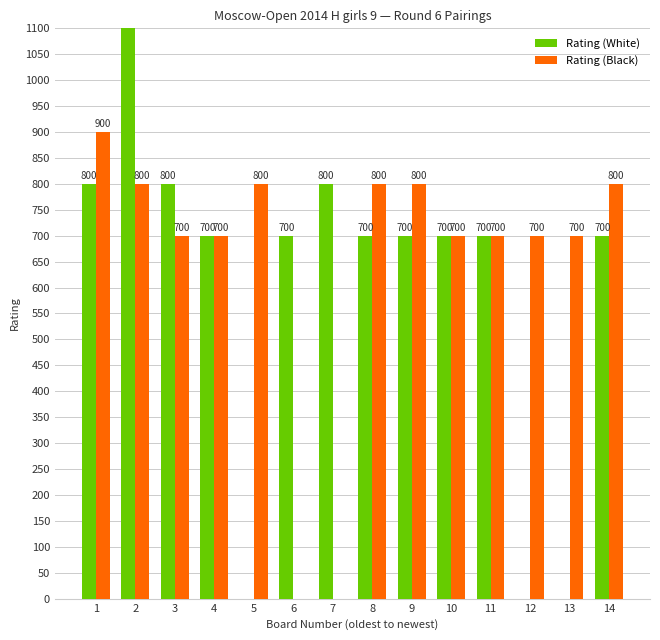

What are all the series names shown in the legend?

Rating (White), Rating (Black)